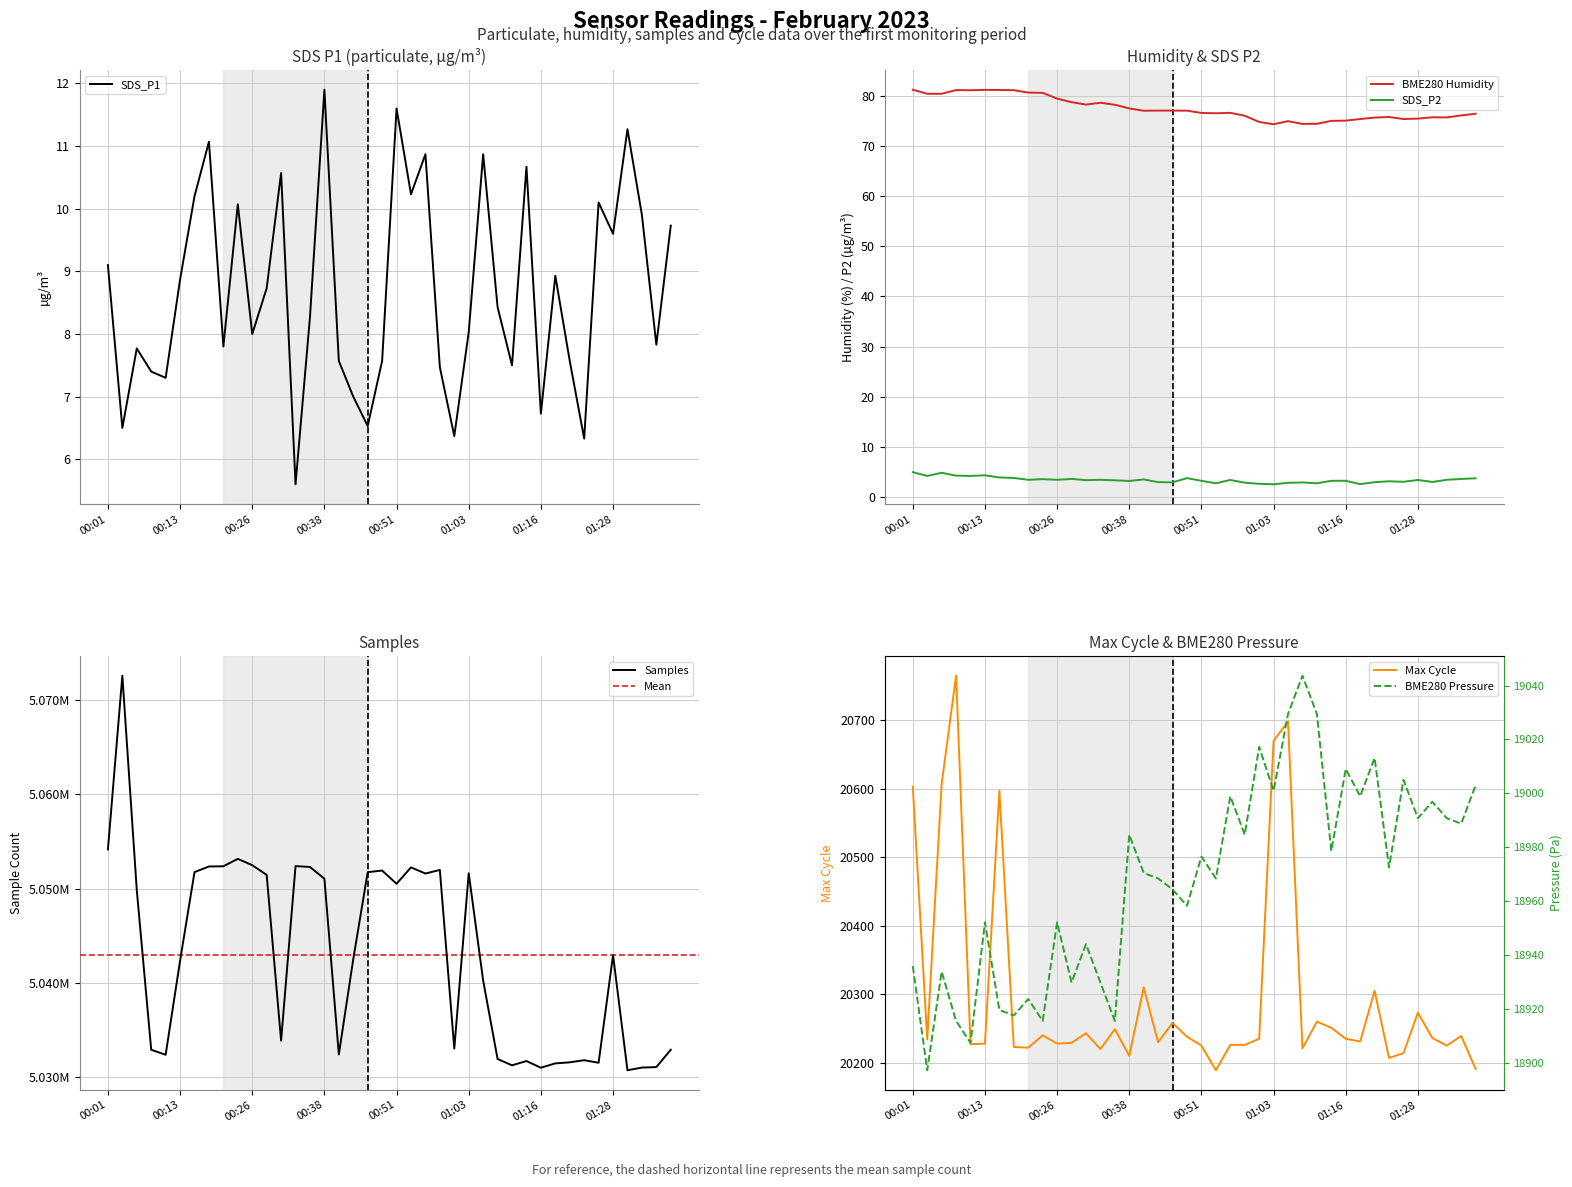

Is it true that BME280 Humidity equals 75.1 at 01:16?

True